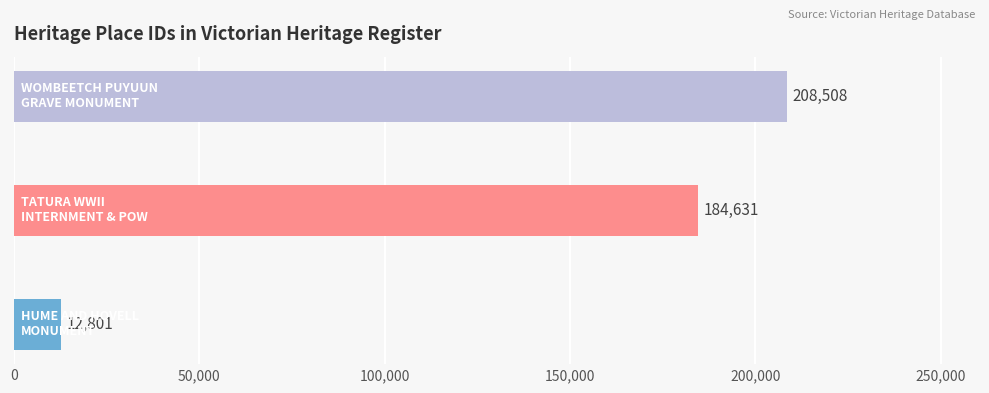

Count the values in the range 12801 to 208508.

3